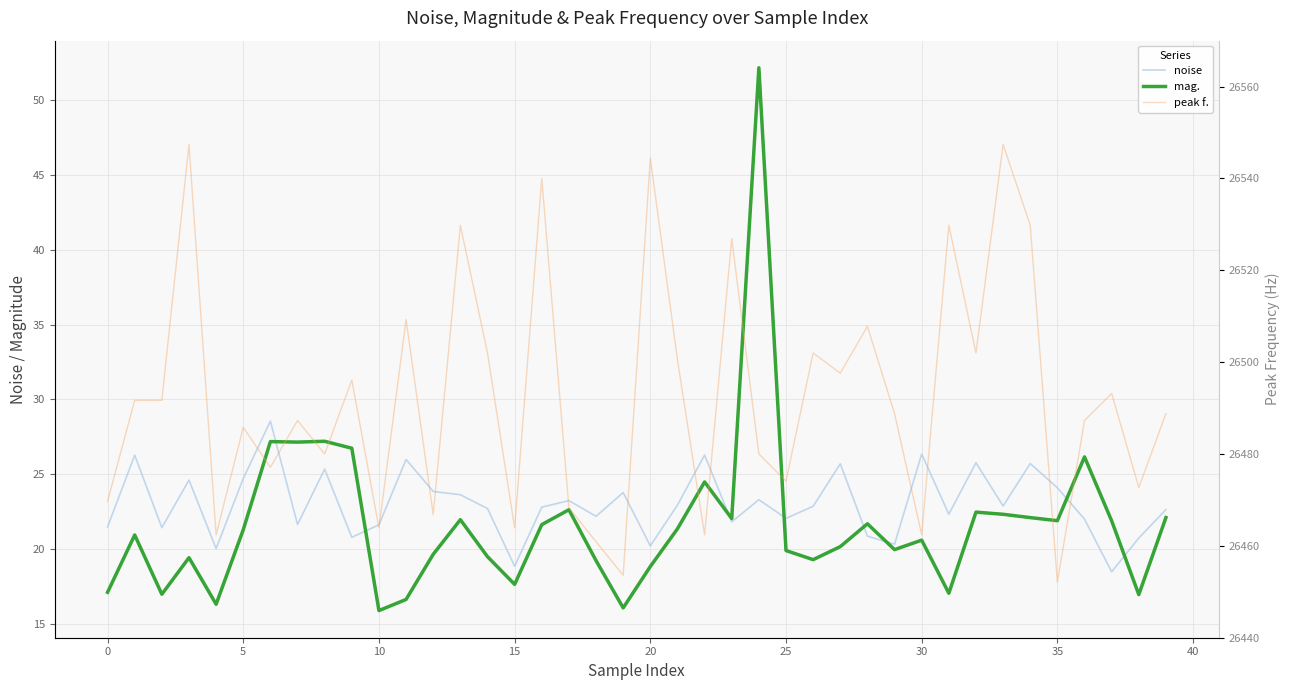

Which series has the largest total across all categories?

peak f.